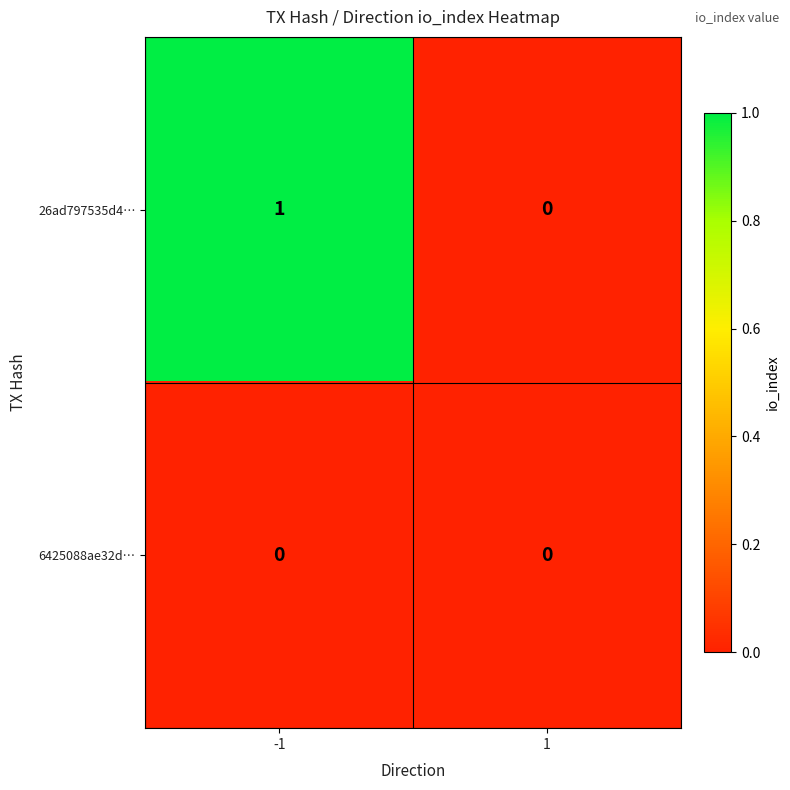

List the series in order of their peak value, highest first.

26ad797535d4…, 6425088ae32d…